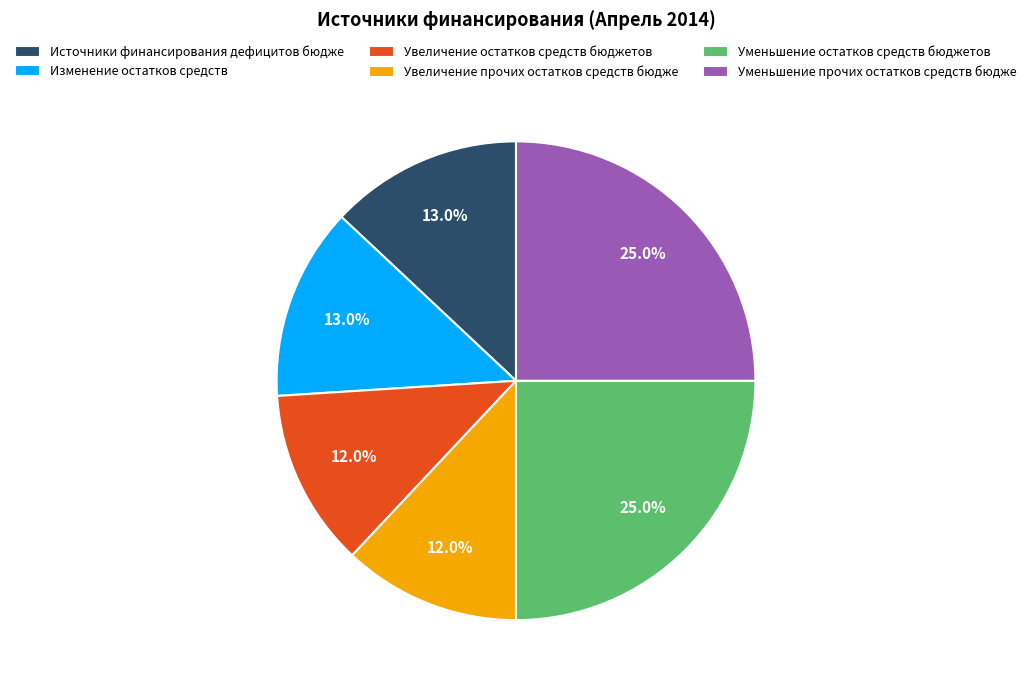

To the nearest percent, what is the difference between the largest and smallest slice percentages?

13%